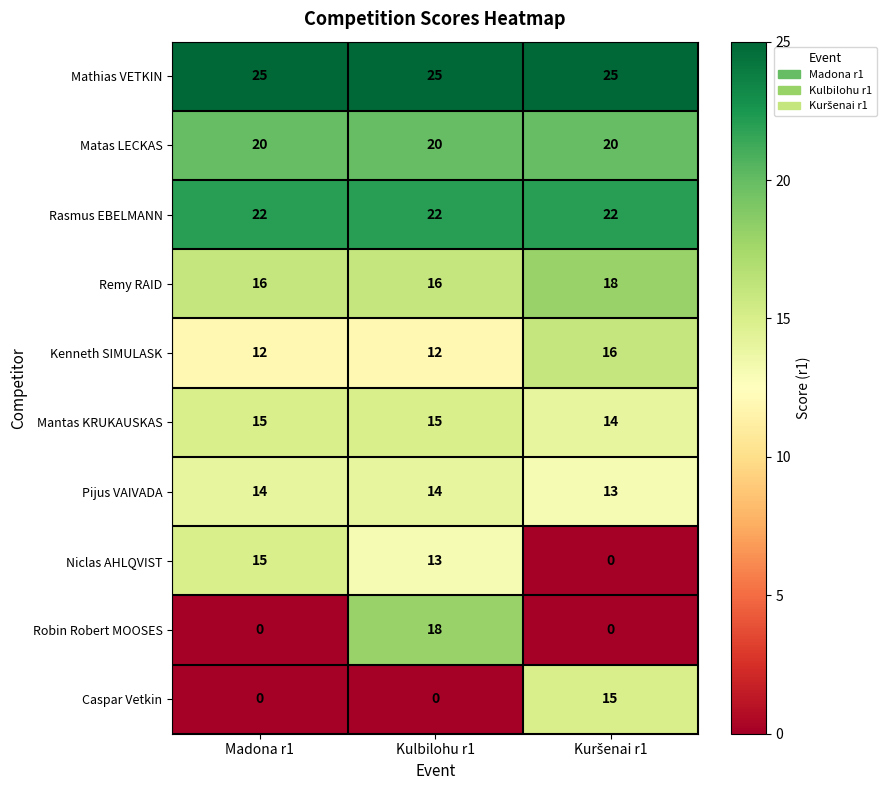

The Caspar Vetkin series shows 9 at Kulbilohu r1. True or false?

False